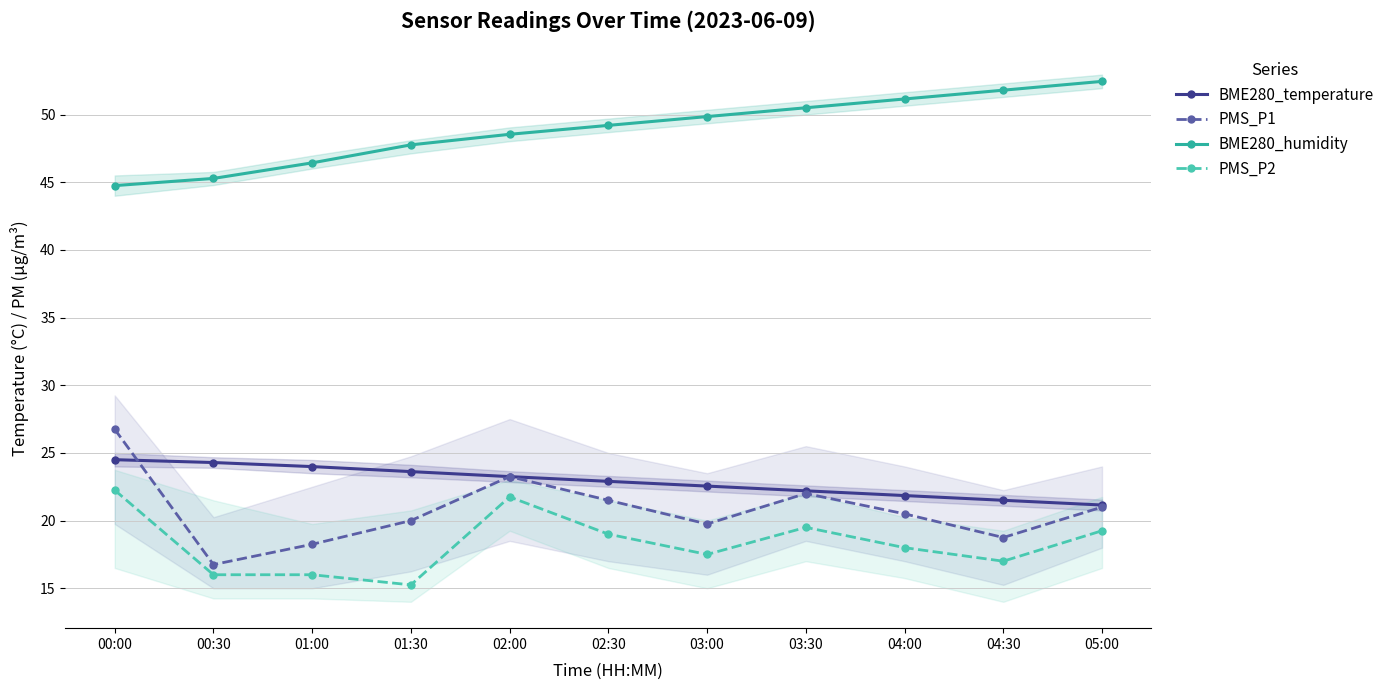

What is the label of the 5th point from the left?

02:00